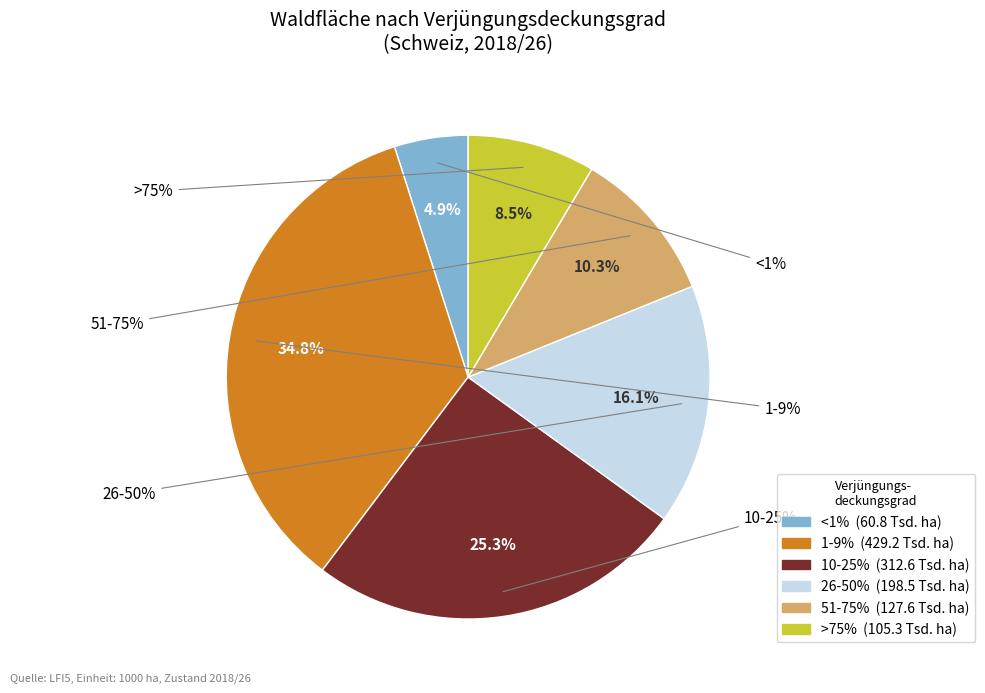

The >75% slice represents 9% of the pie. True or false?

True